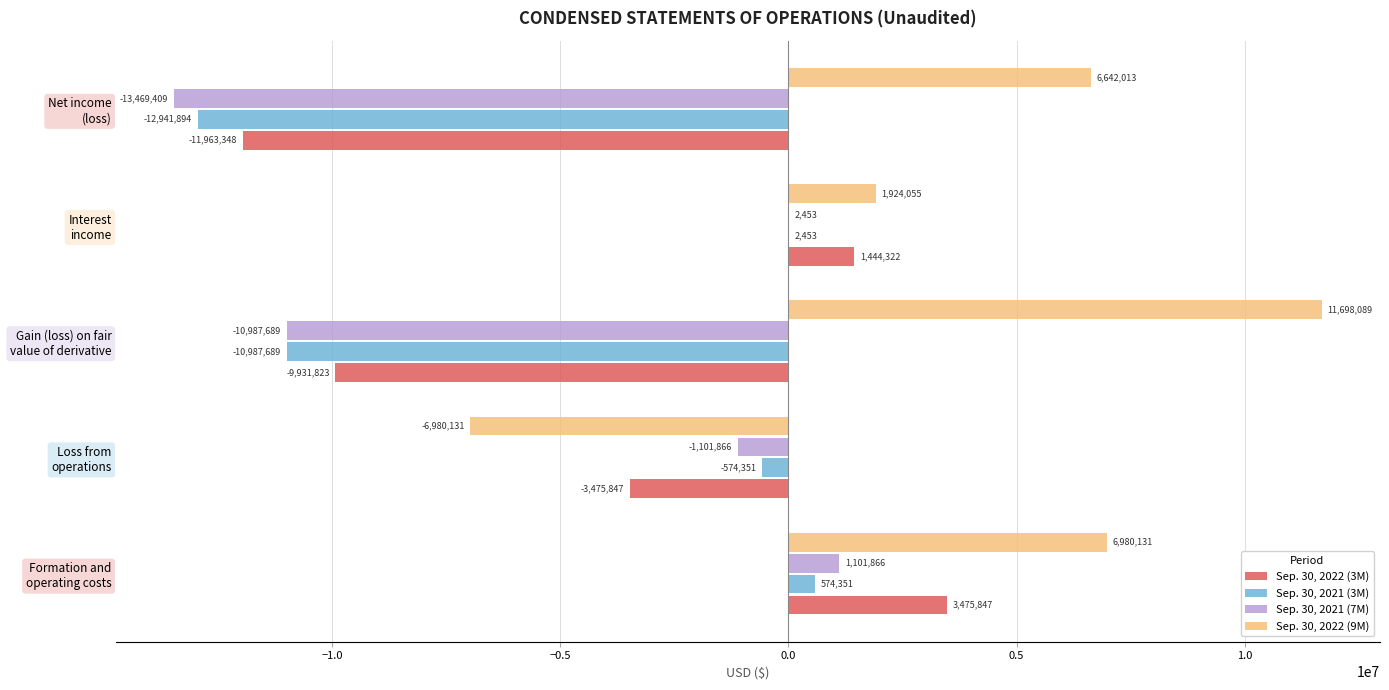

Which series has the largest total across all categories?

Sep. 30, 2022 (9M)